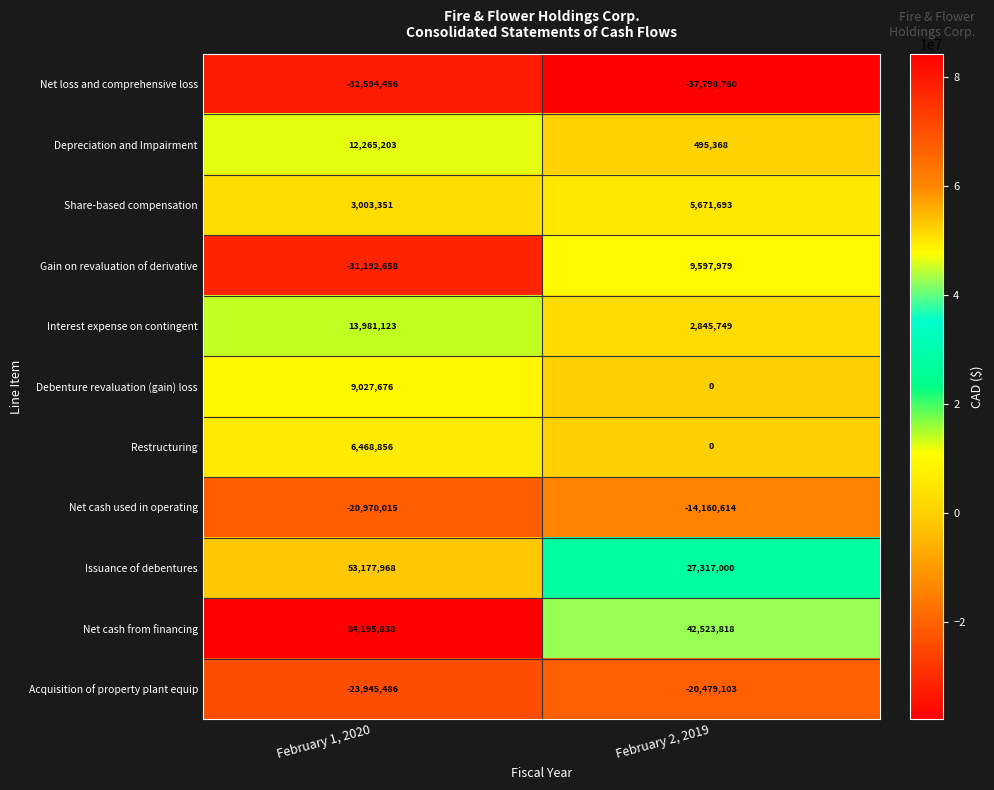

At how many categories does at least one series exceed 48156486?

1